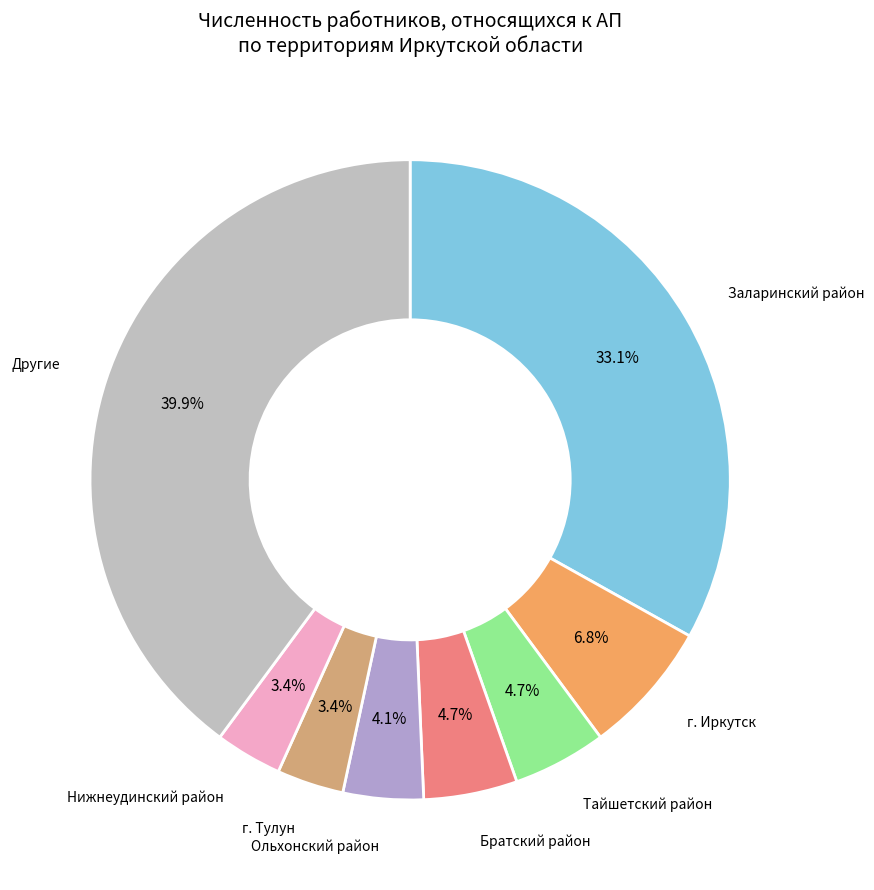

How many segments does this pie chart have?

8